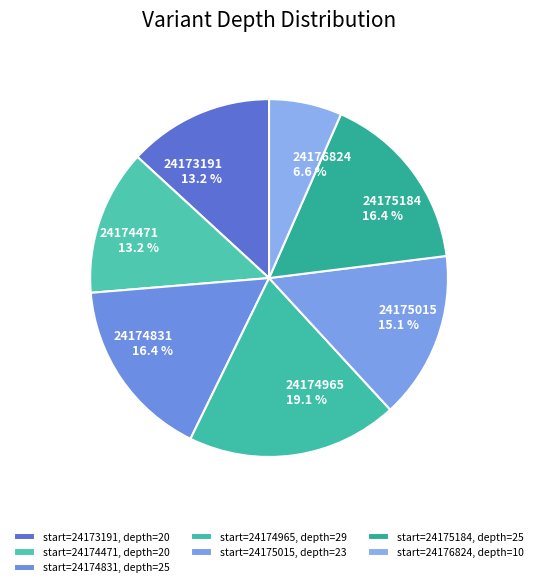

How many slices are in this pie chart?

7